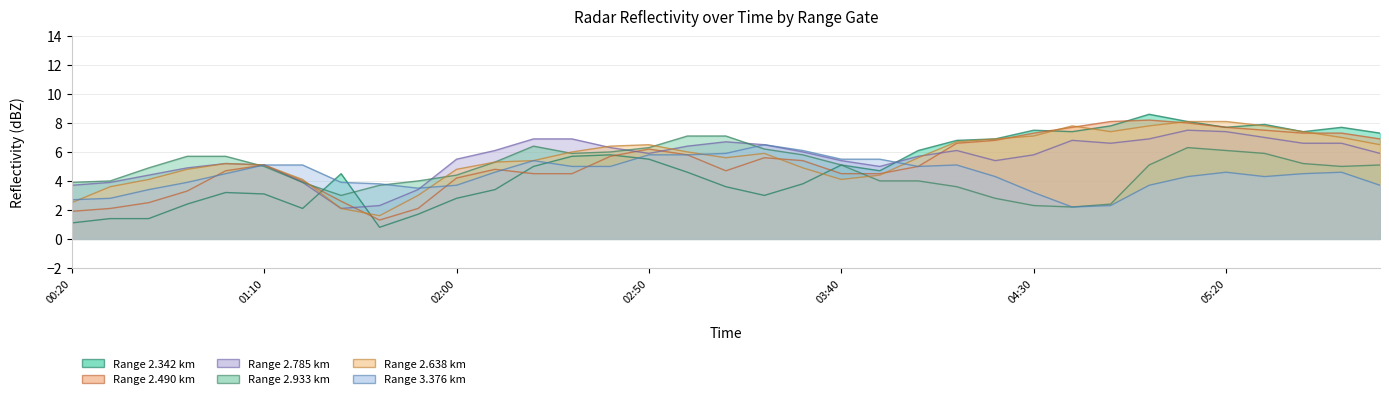

True or false: 2.638 has more than 0 points higher than both neighbors.

True